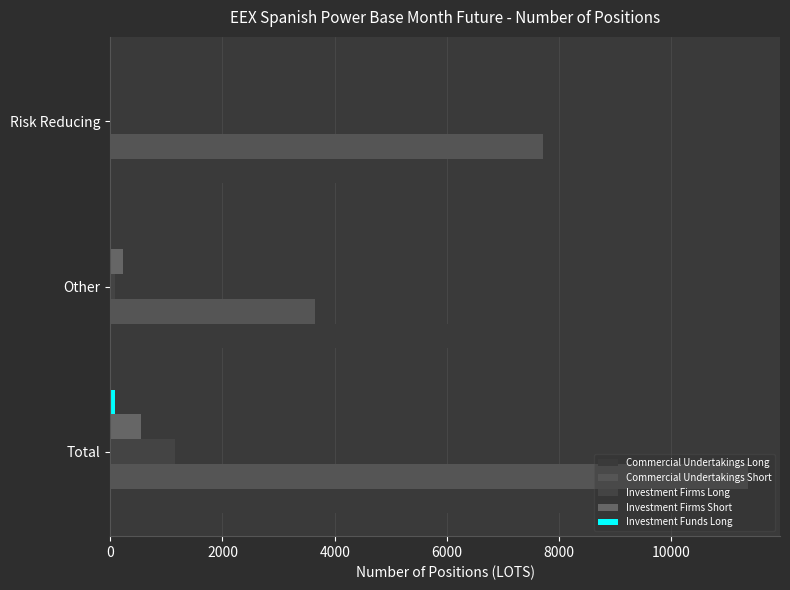

What is the maximum value shown in the chart?

11367.0